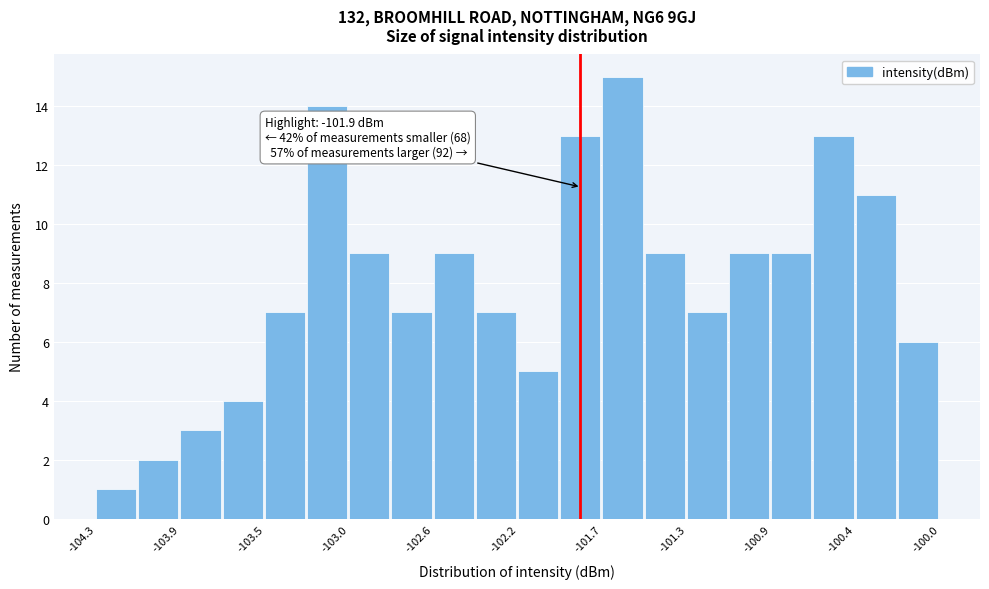

Over which range of the x-axis is the bar tallest?

-101.75 to -101.50